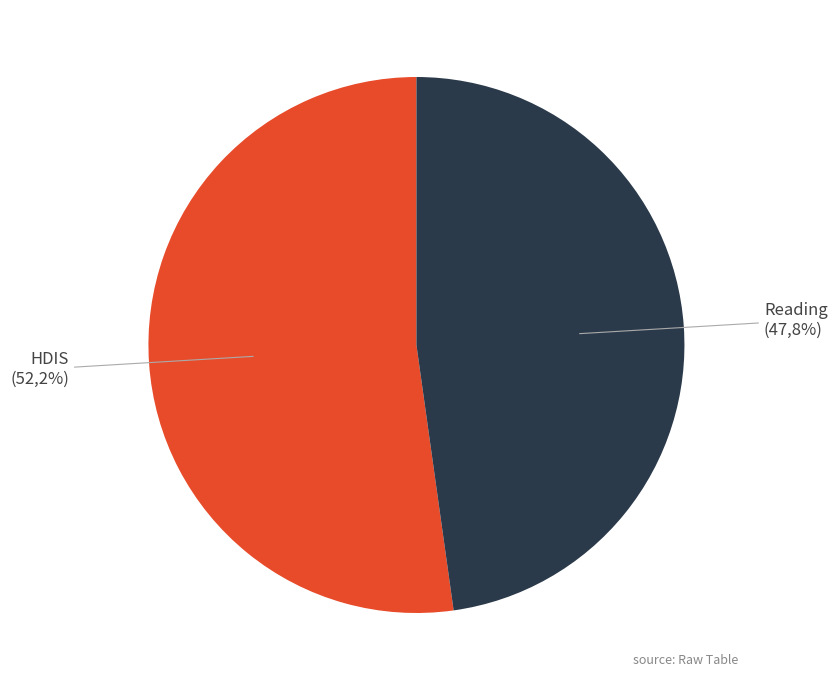

What percentage is the HDIS slice, to the nearest percent?

52%